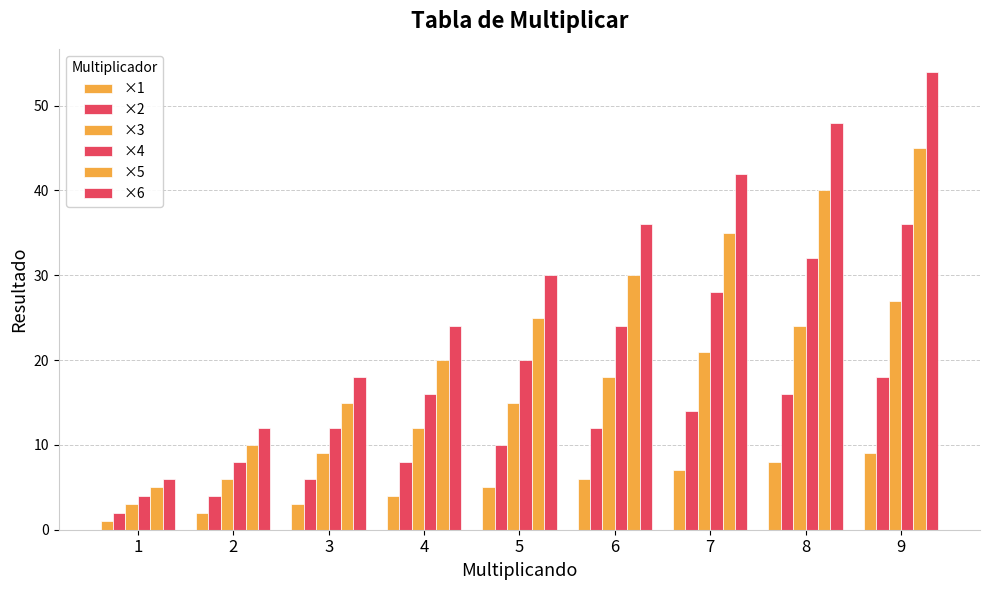

Does the chart contain stacked bars?

No